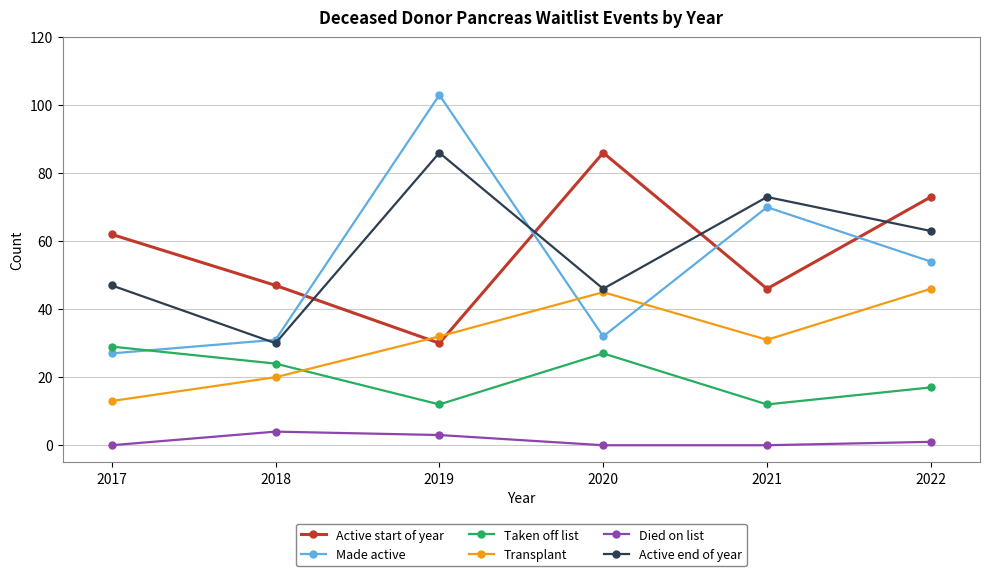

How many categories are shown in the chart?

6